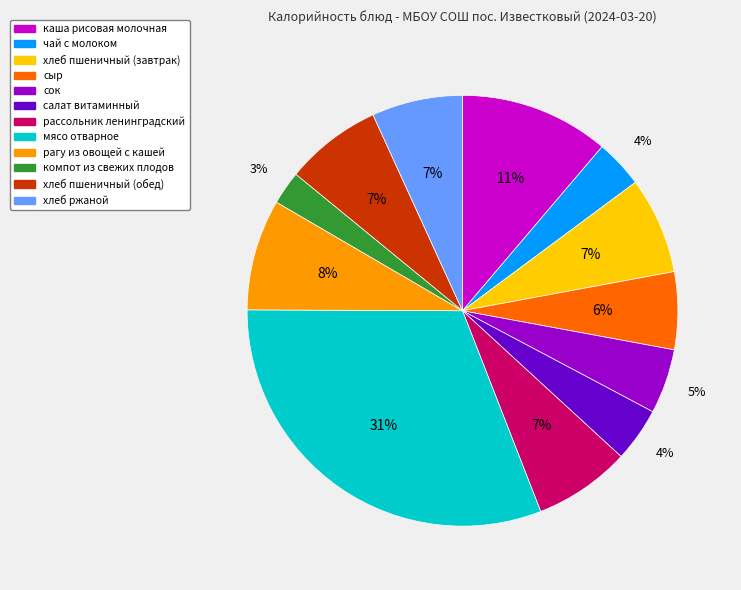

Between мясо отварное and хлеб пшеничный (обед), which is larger?

мясо отварное